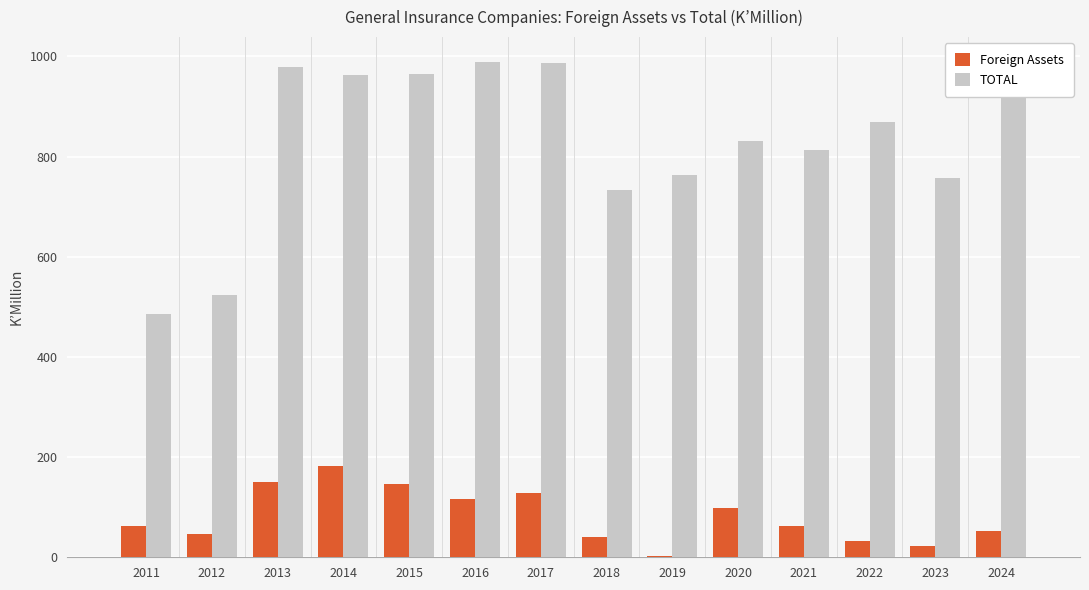

What is the maximum value shown in the chart?

989.3